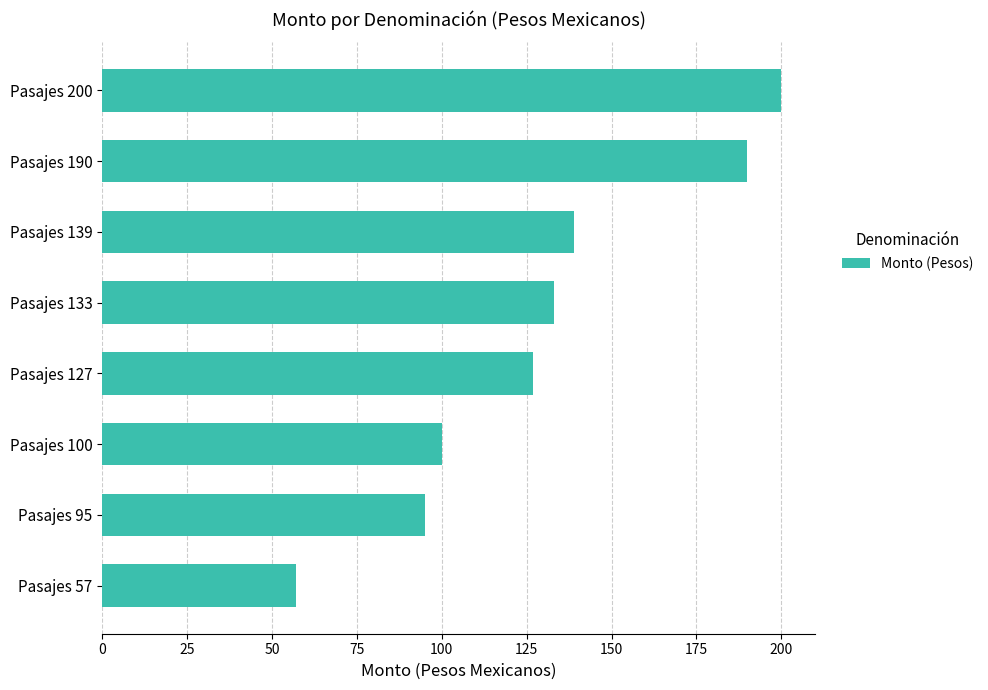

Which label corresponds to the largest value in the chart?

Pasajes 200